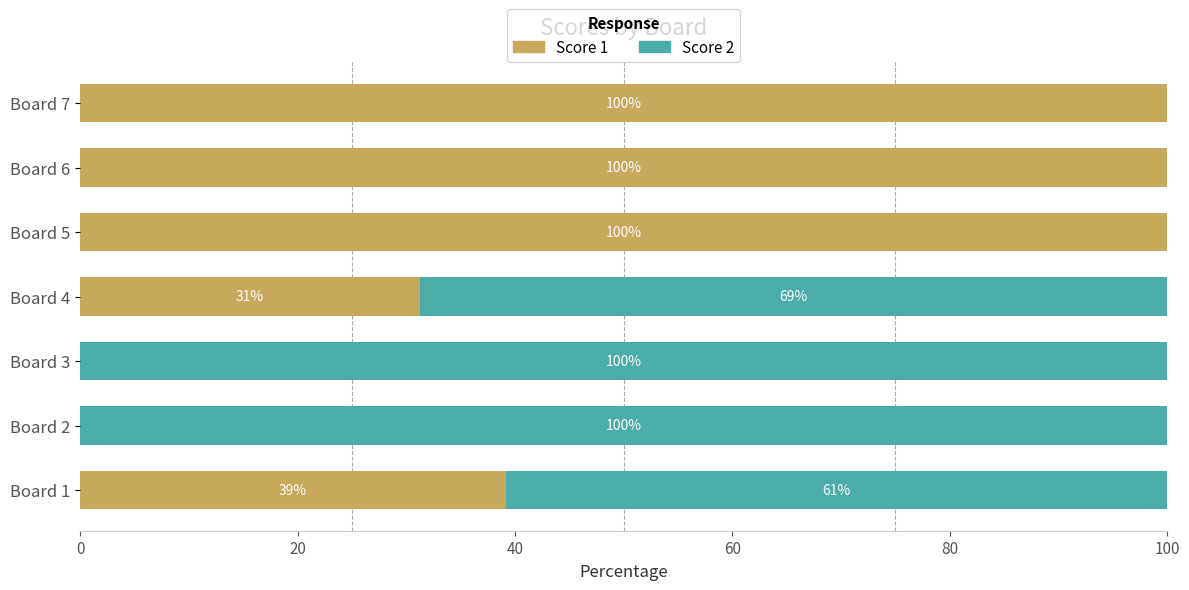

At which label is Score 1 closest to 50?

Board 1